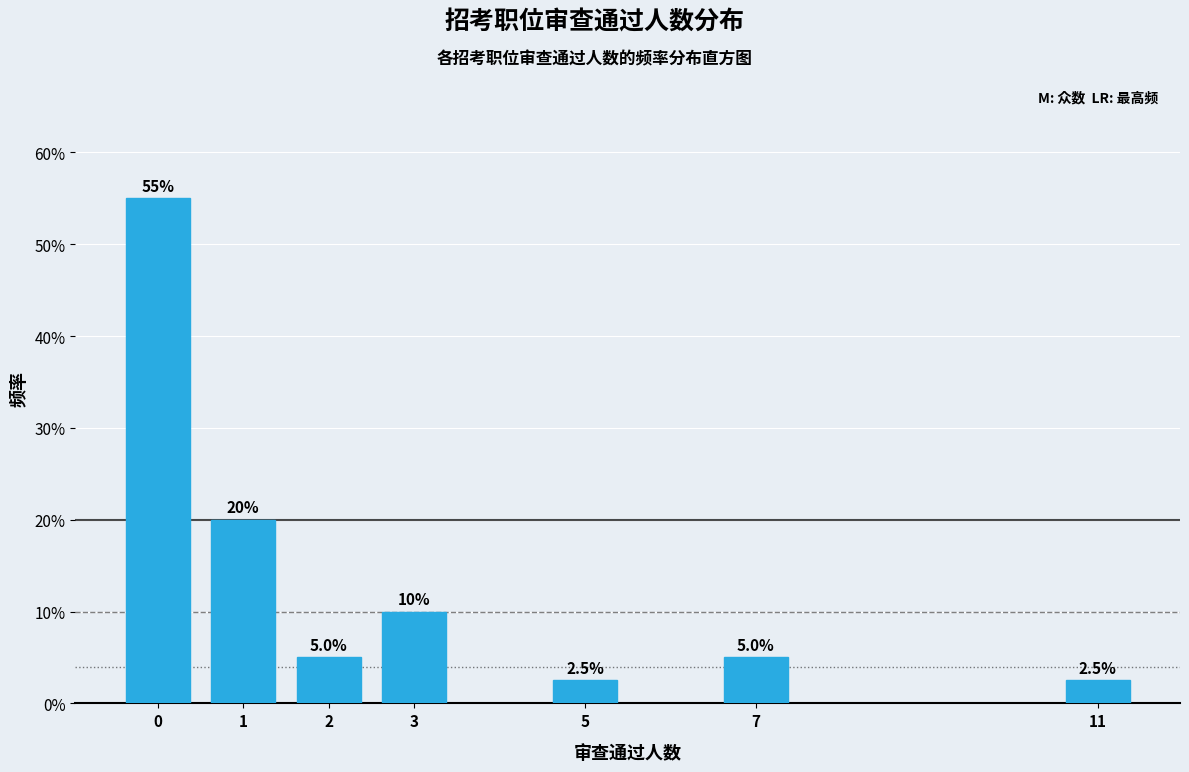

Reading right to left, transcribe all the data shown in this chart.

2.5	5.0	2.5	10.0	5.0	20.0	55.0